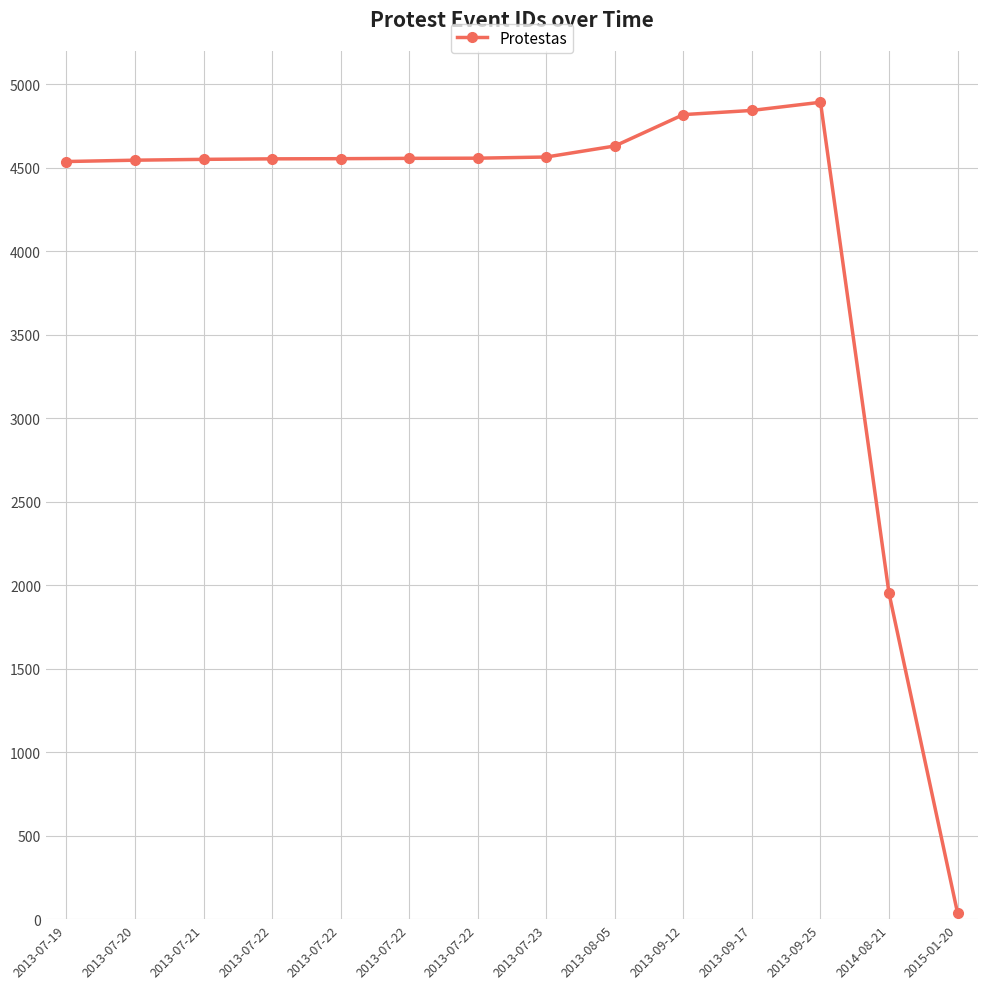

What is the label of the 6th point from the left?

2013-07-22